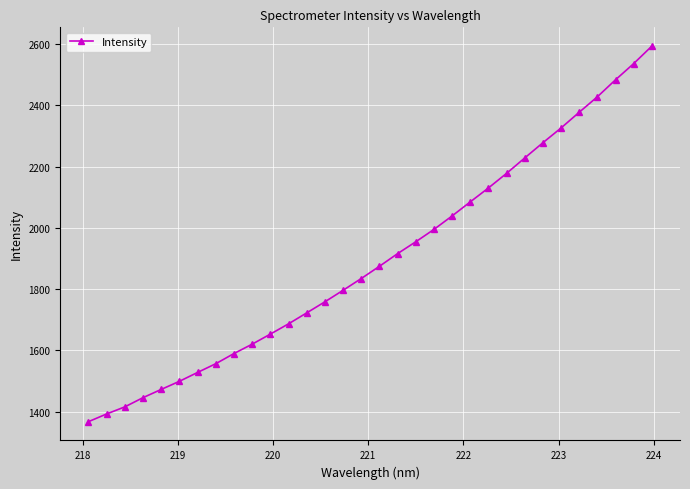

What is the maximum value shown in the chart?

2593.5